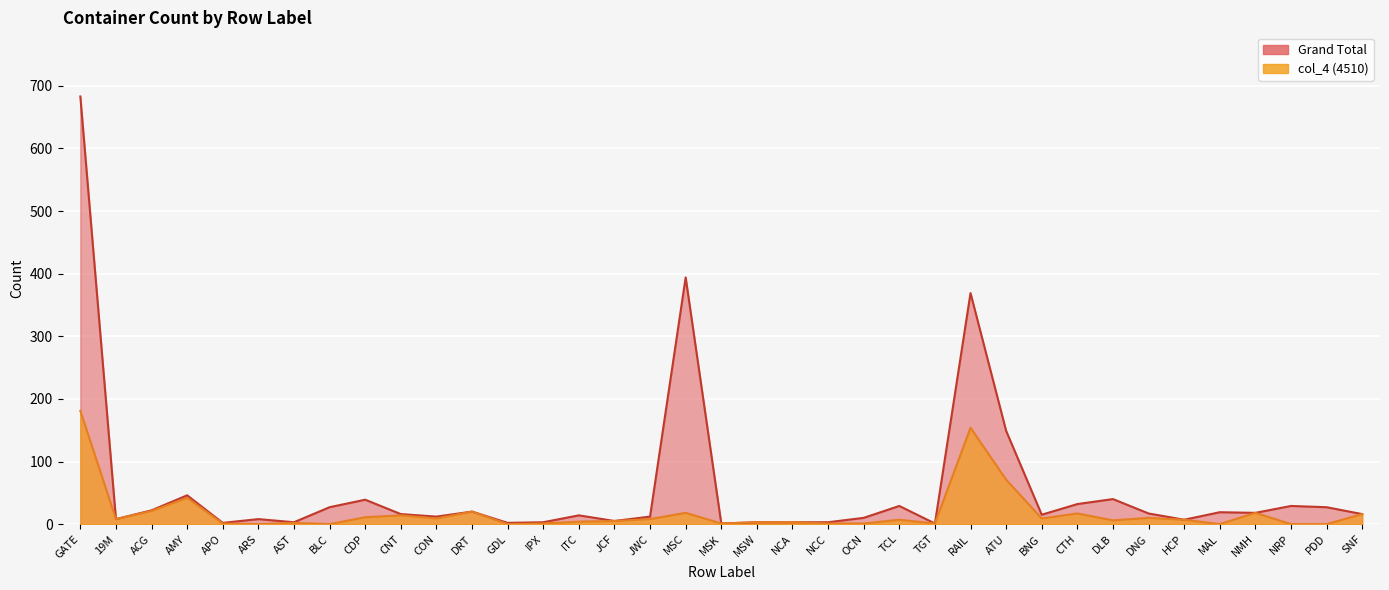

What is the label of the 21st point from the left?

NCA